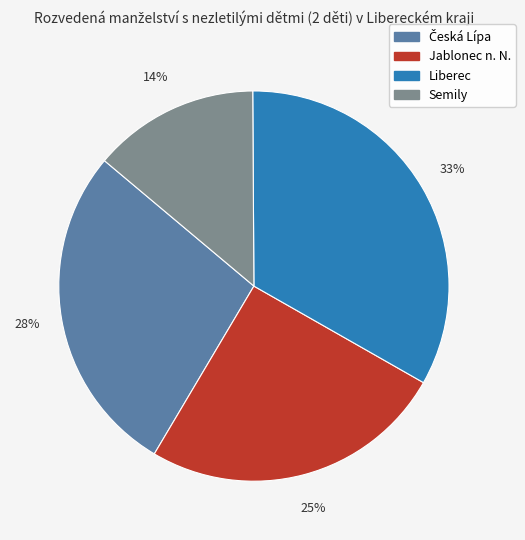

Does Liberec represent more than half of the total?

No